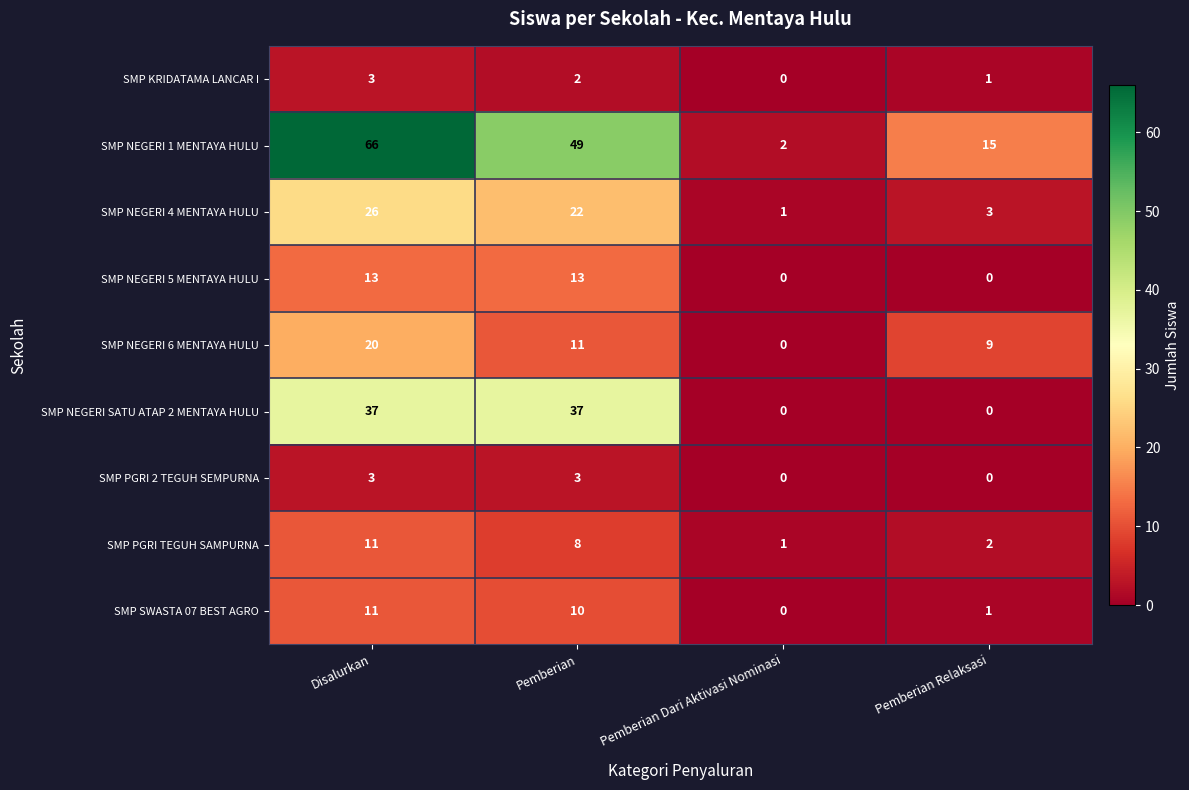

Is it true that SMP NEGERI 6 MENTAYA HULU equals 29 at Disalurkan?

False